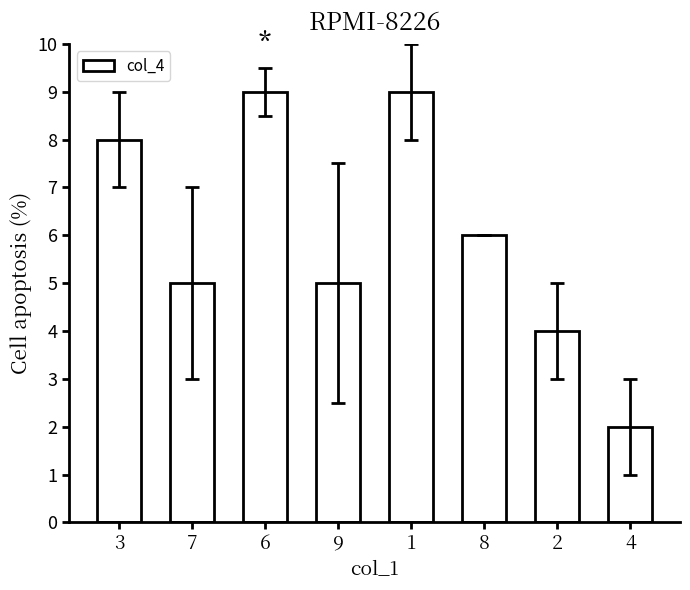

What is the greatest value displayed?

9